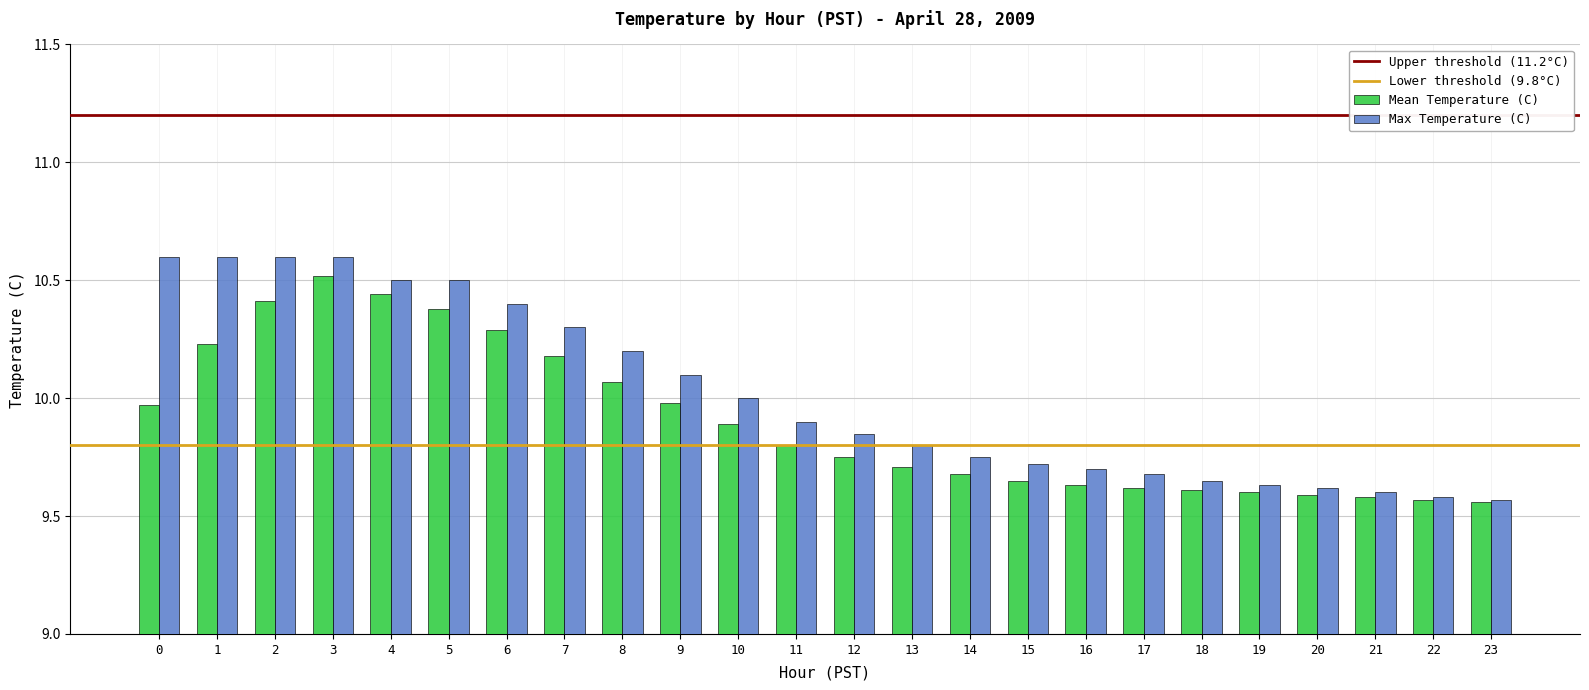

List the series in order of their peak value, highest first.

Max Temperature (C), Mean Temperature (C)